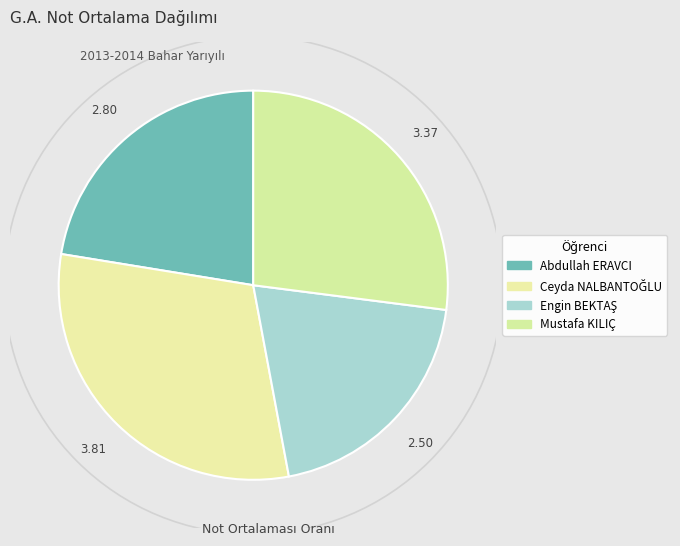

To the nearest percent, what percentage of the pie is Engin BEKTAŞ?

20%